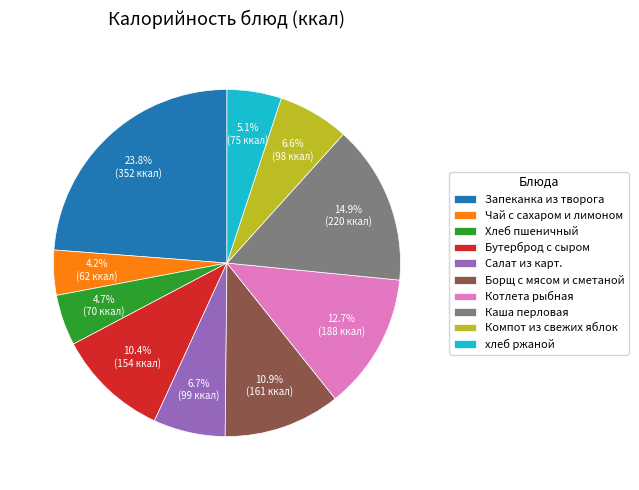

Between Каша перловая and Компот из свежих яблок, which is larger?

Каша перловая